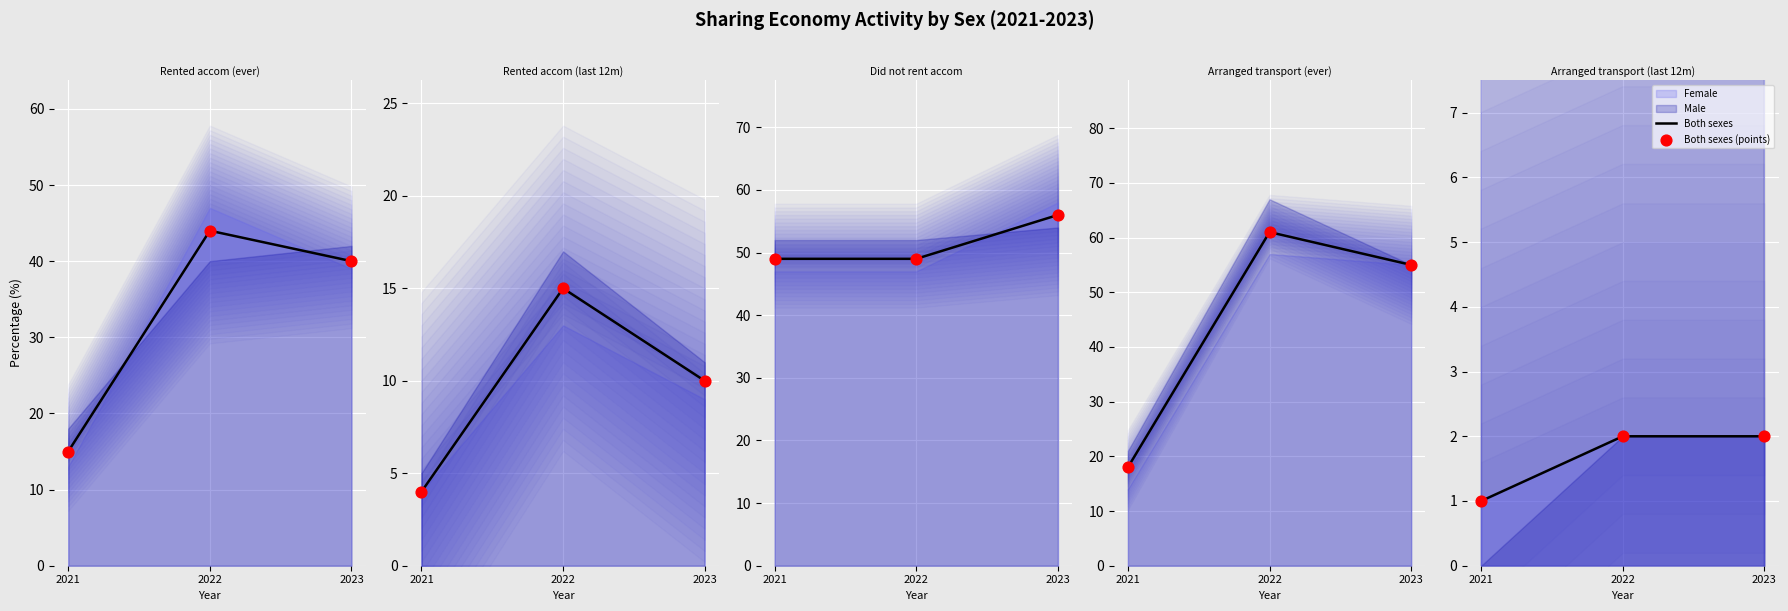

Which series reaches the minimum Y coordinate?

Both sexes